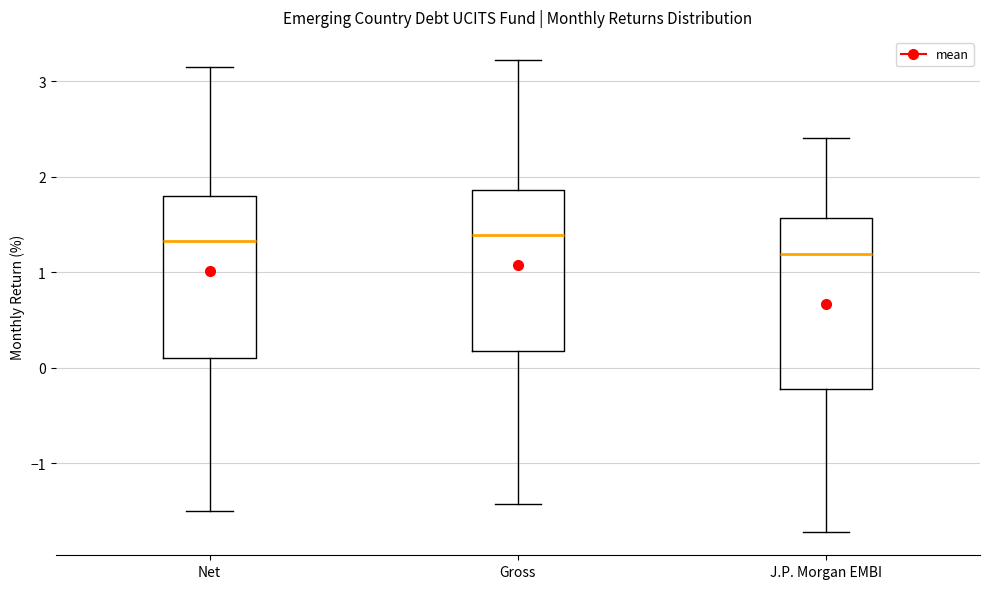

Reading left to right, read every box against the y-axis: the position of its median line, the range the box covers, and the ends of its whiskers. The values are not printed on the chart, so give them approximately, as read against the axis.

Net: median 1.3, box 0.1 to 1.8, whiskers -1.5 to 3.2
Gross: median 1.4, box 0.2 to 1.9, whiskers -1.4 to 3.2
J.P. Morgan EMBI: median 1.2, box -0.2 to 1.6, whiskers -1.7 to 2.4